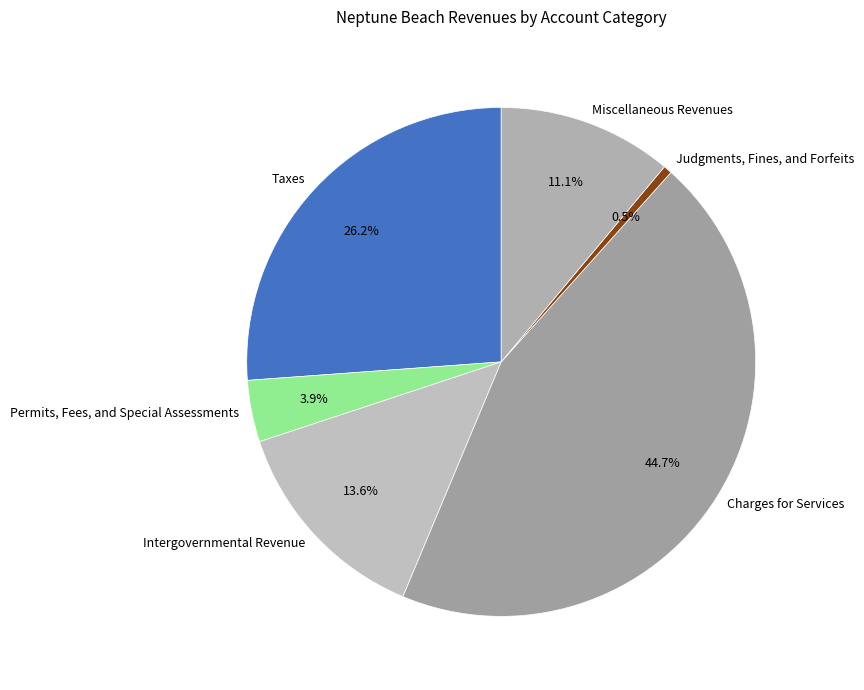

Which has a higher value, Charges for Services or Permits, Fees, and Special Assessments?

Charges for Services